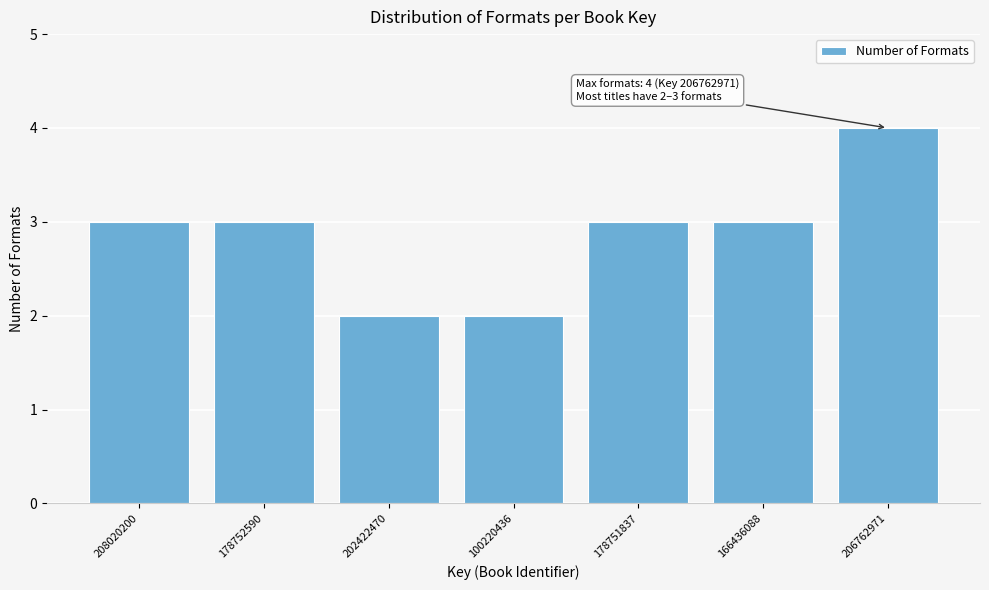

Reading right to left, what are all the values shown in this chart?

4	3	3	2	2	3	3